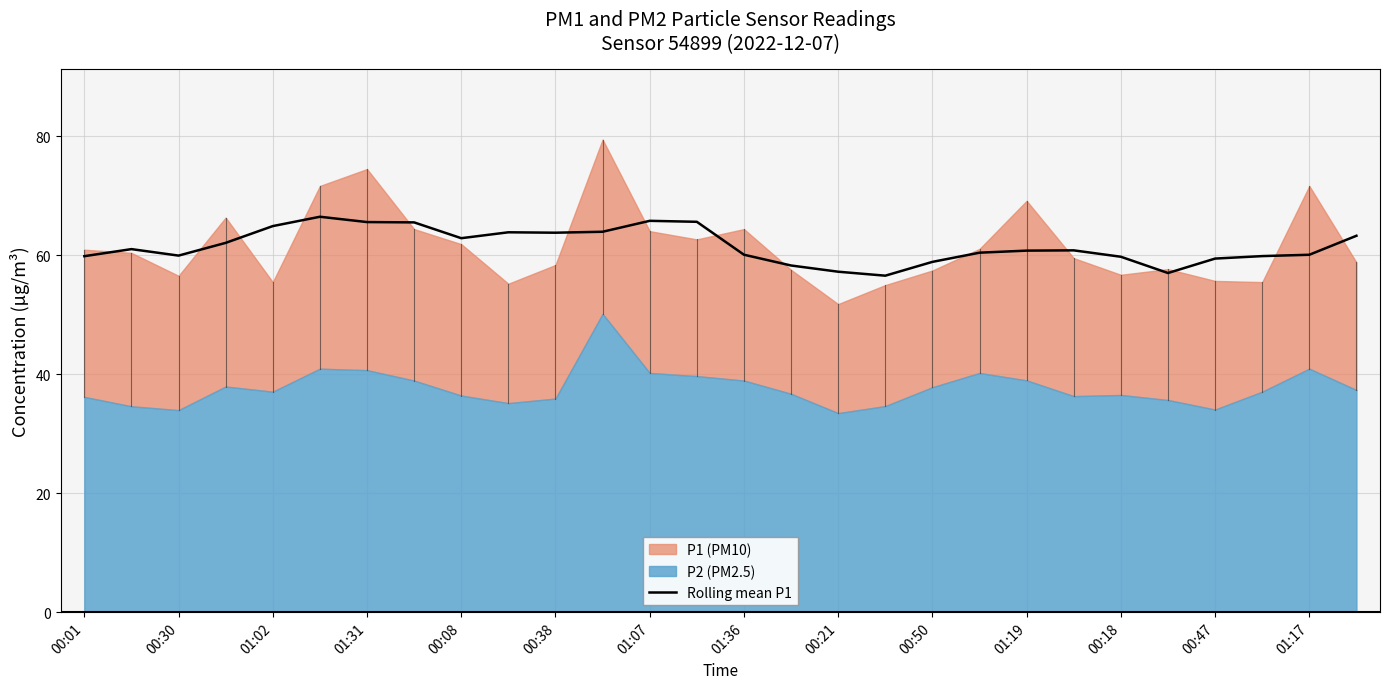

Is it true that Rolling mean P1 equals 98.6 at 00:50?

False